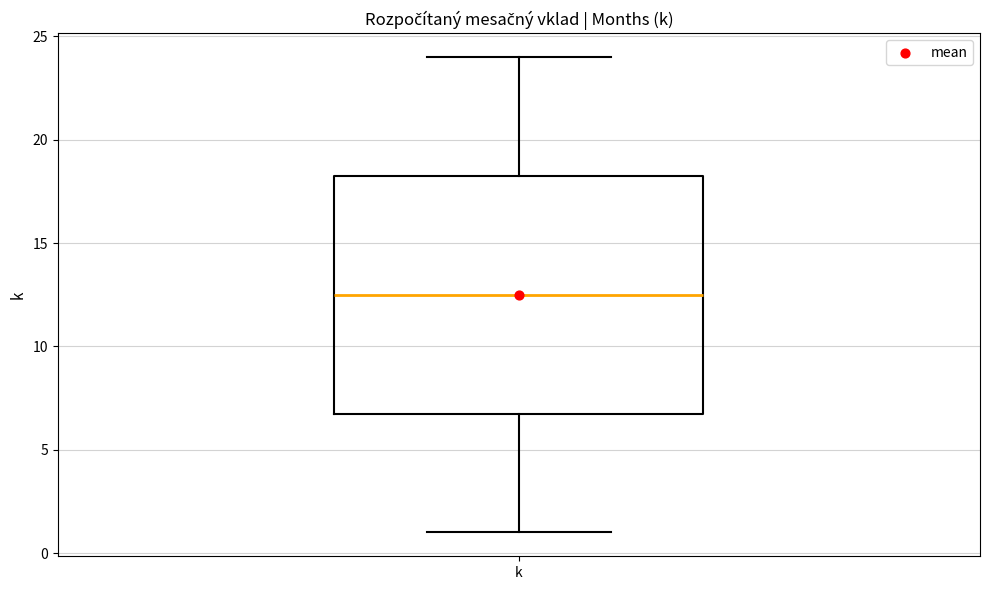

Read this box plot against the y-axis: the position of the median line, the range covered by the box, and the ends of both whiskers. The values are not printed on the chart, so give them approximately, as read against the axis.

median 12.5, box 7.0 to 18.5, whiskers 1.0 to 24.0